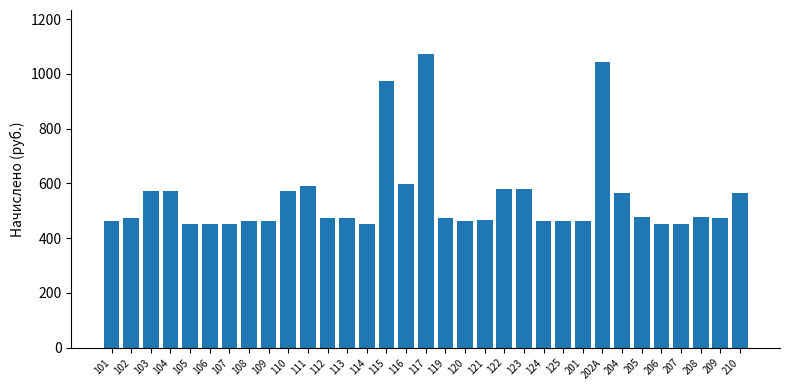

What is the label of the 13th bar from the left?

113